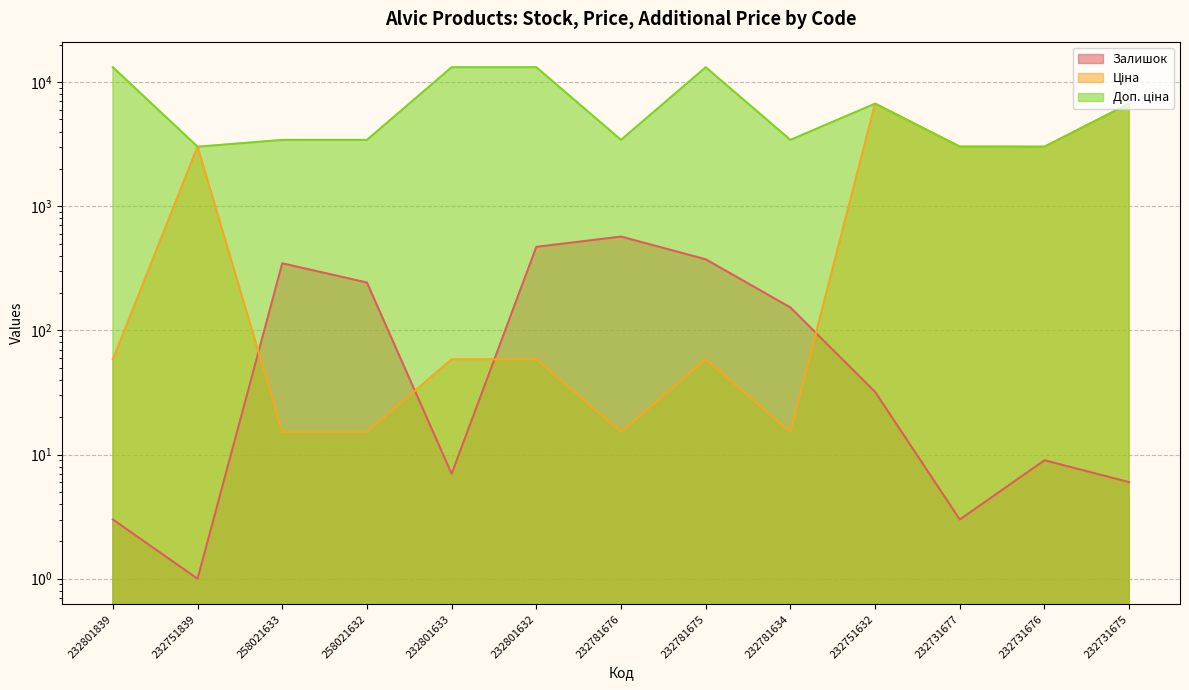

Is the value of Ціна at 232801632 greater than the value of Залишок at 232731675?

Yes